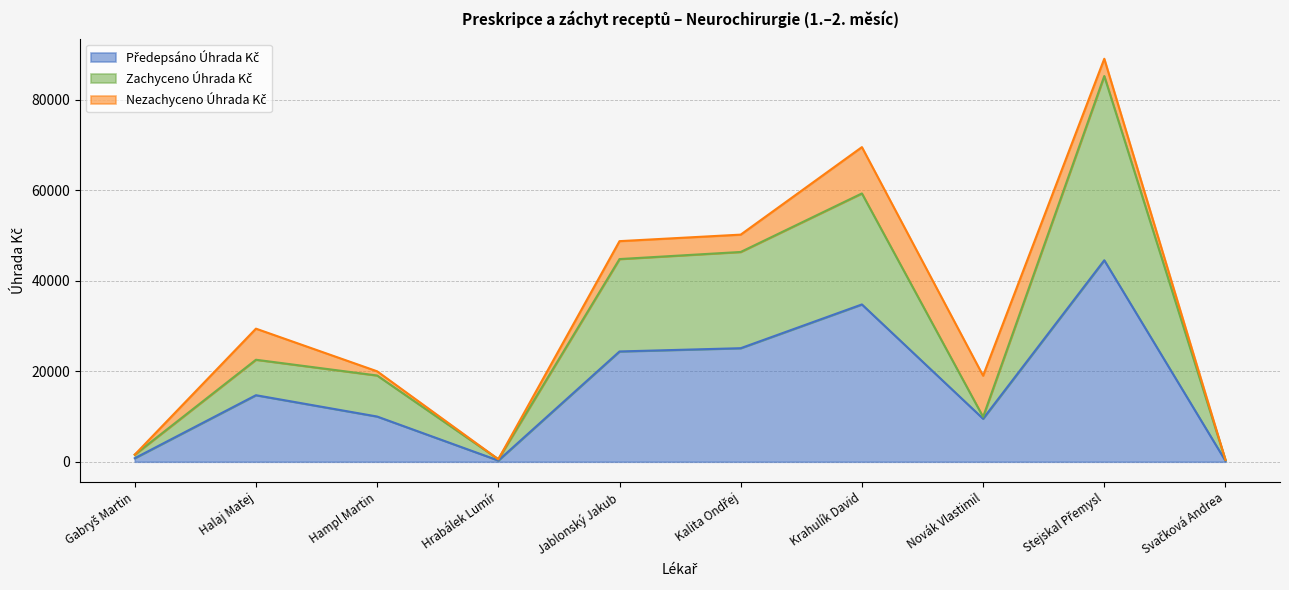

What is the minimum value for Předepsáno Úhrada Kč?

196.0